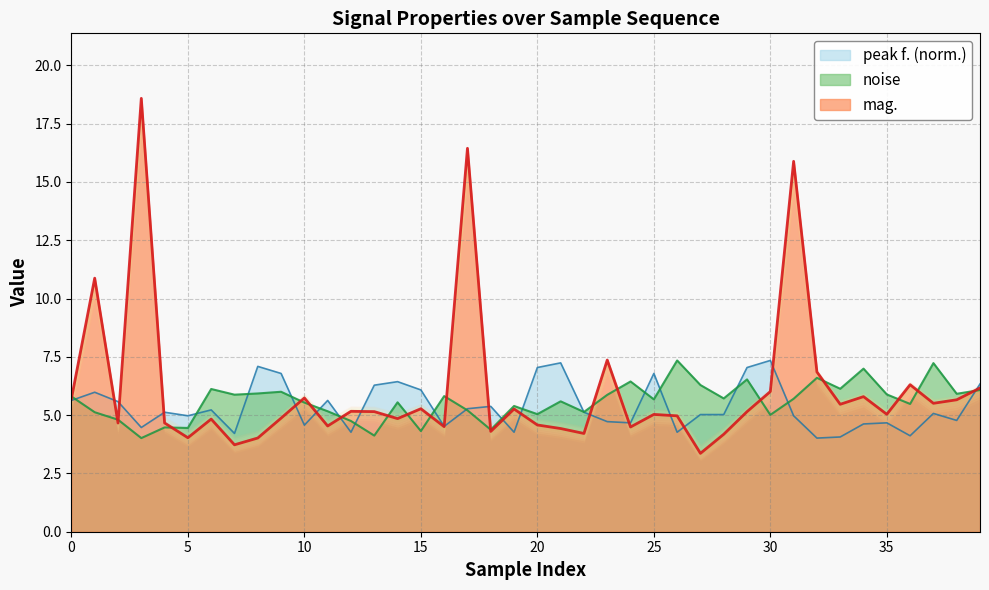

How many data points does each series have?

40